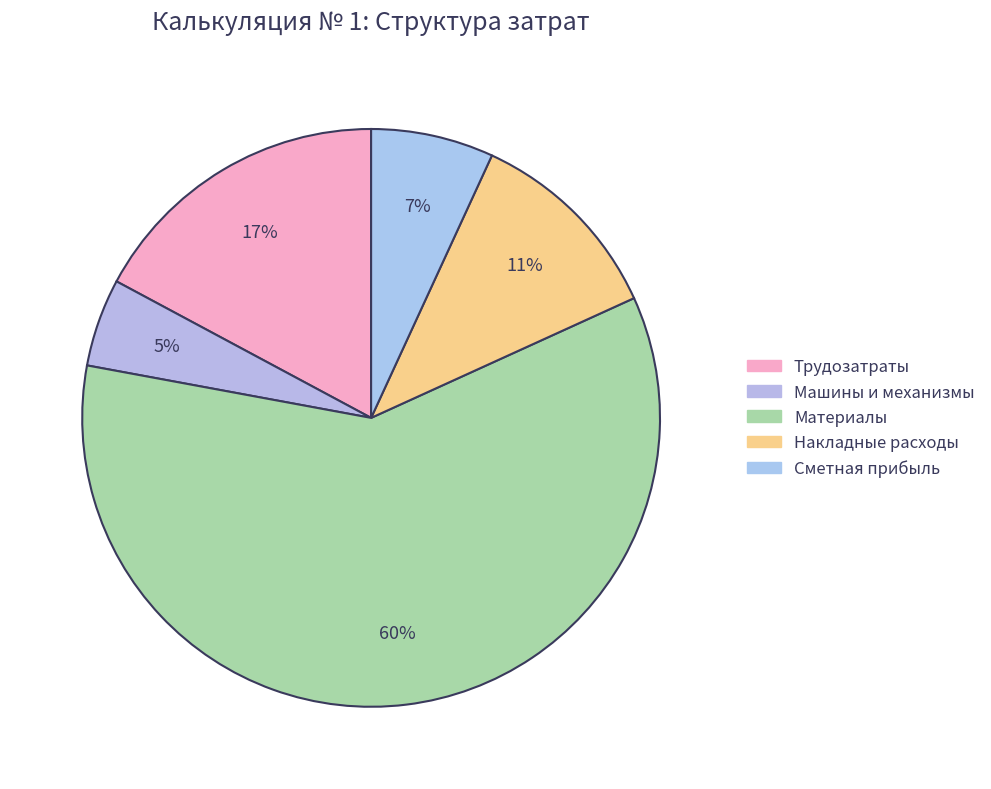

To the nearest percent, what is the combined percentage of Материалы and Машины и механизмы?

65%